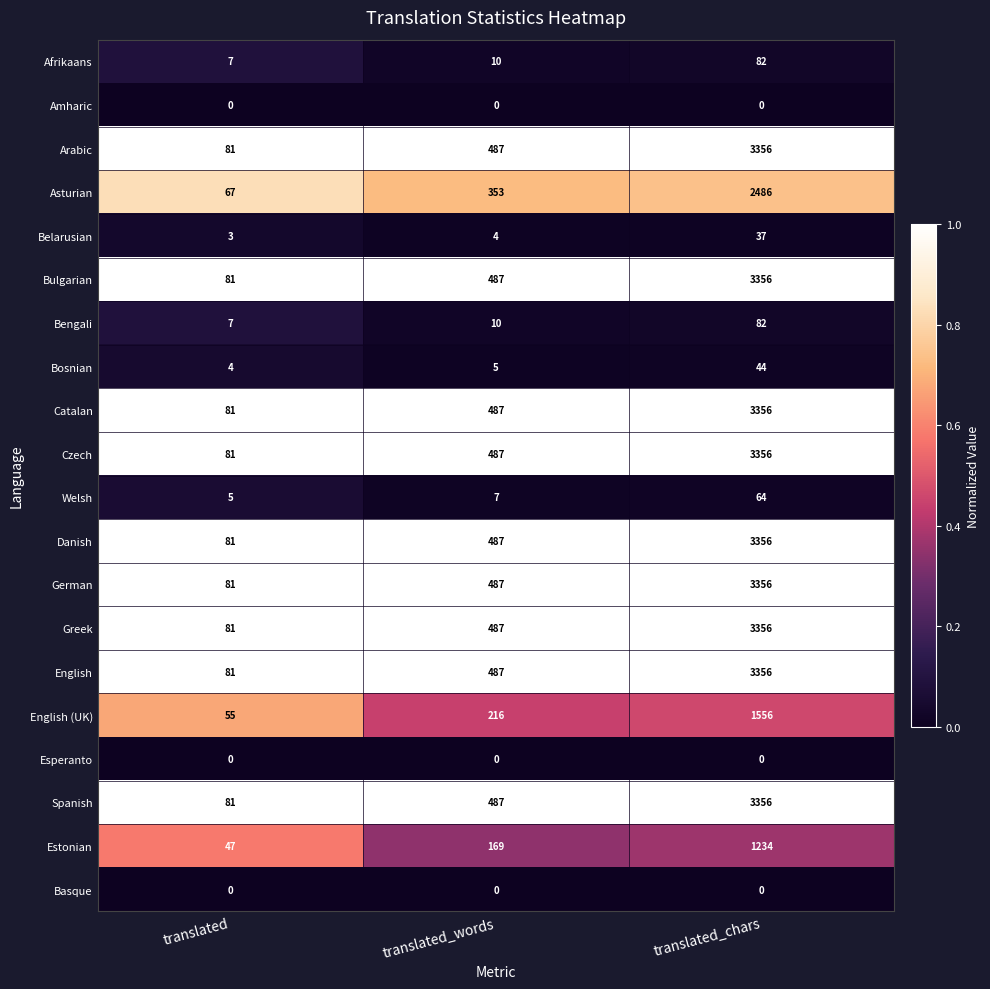

The value of Czech at translated_chars is 1744. True or false?

False